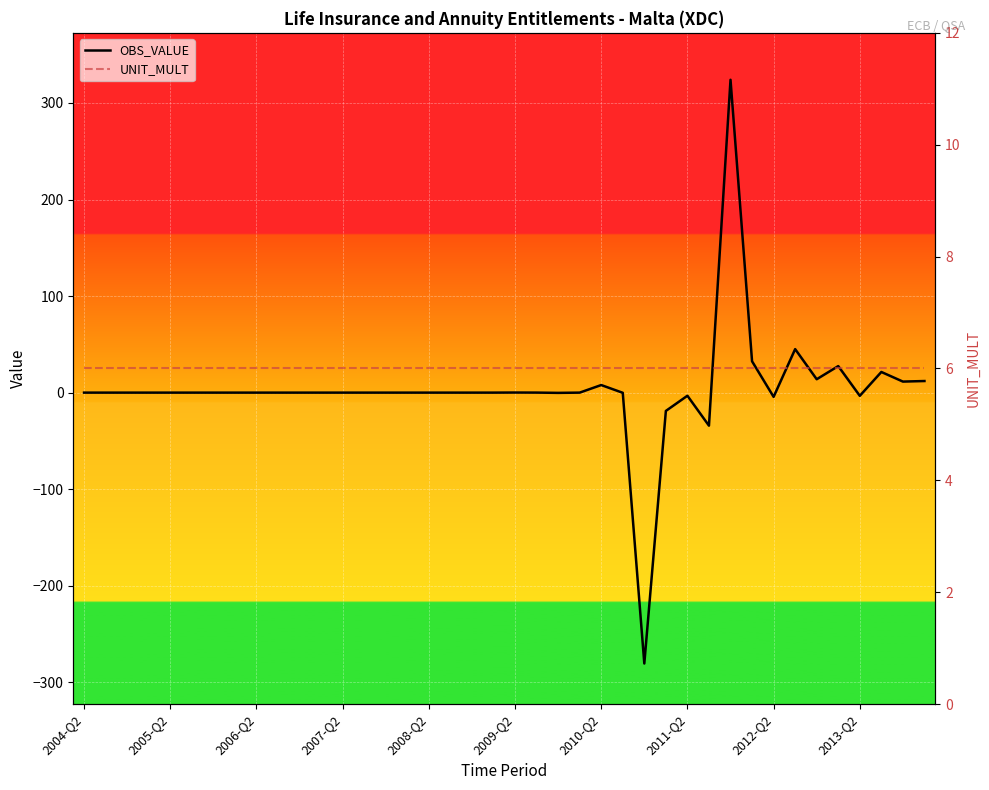

What is the maximum value for OBS_VALUE?

324.0